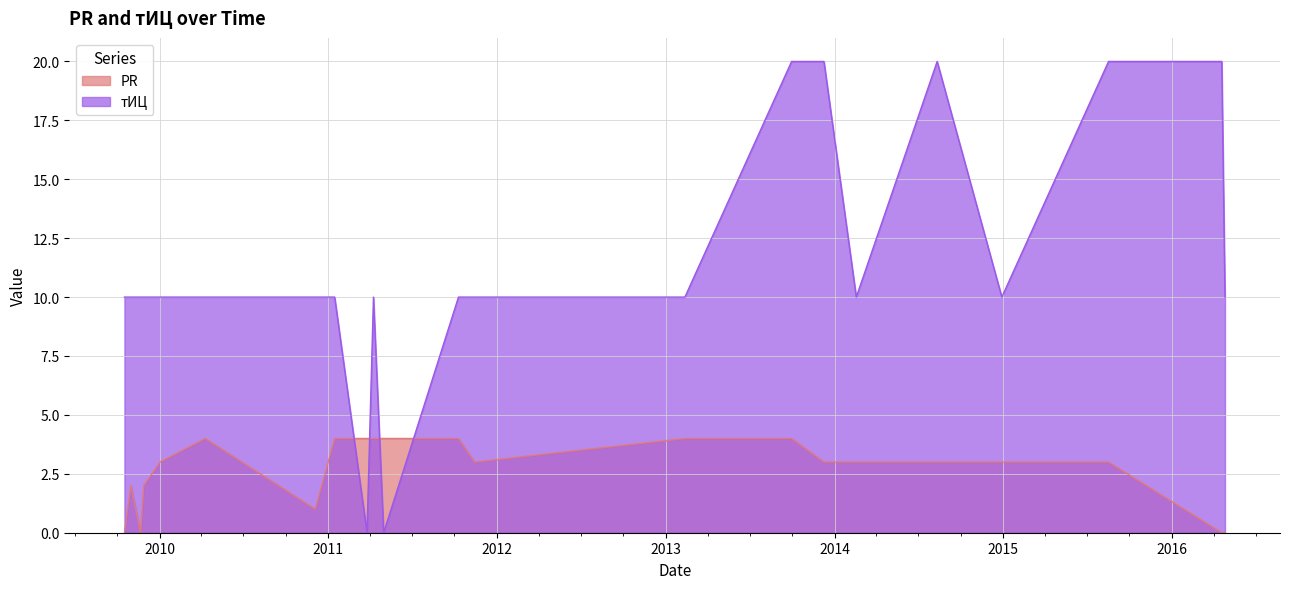

What is the label of the 3rd point from the left?

2009-11-21